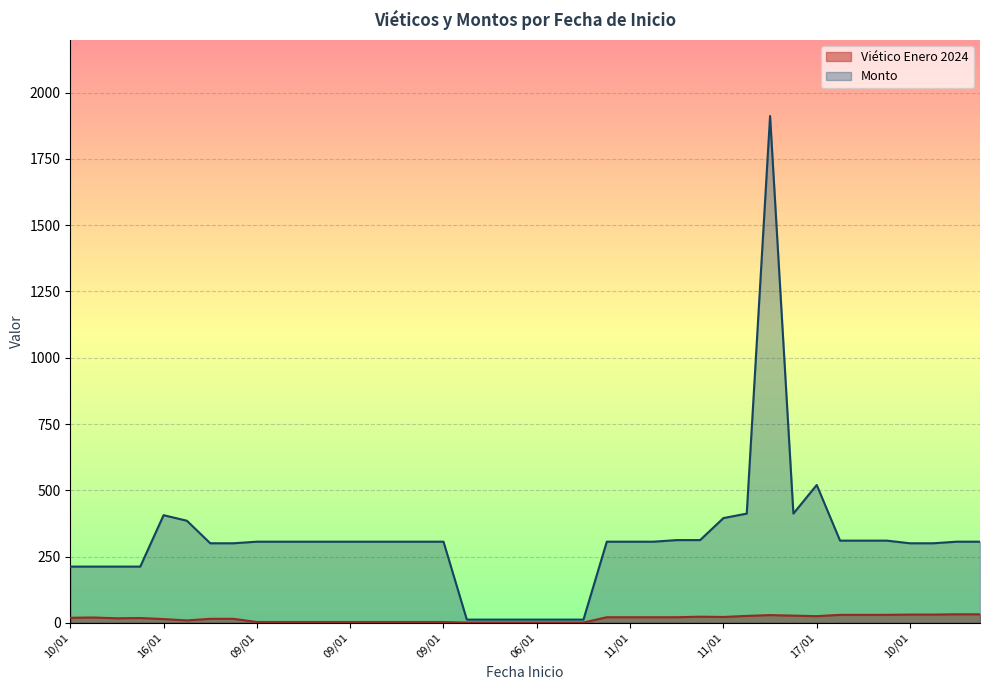

True or false: Viético Enero 2024 and Monto intersect in this chart.

False